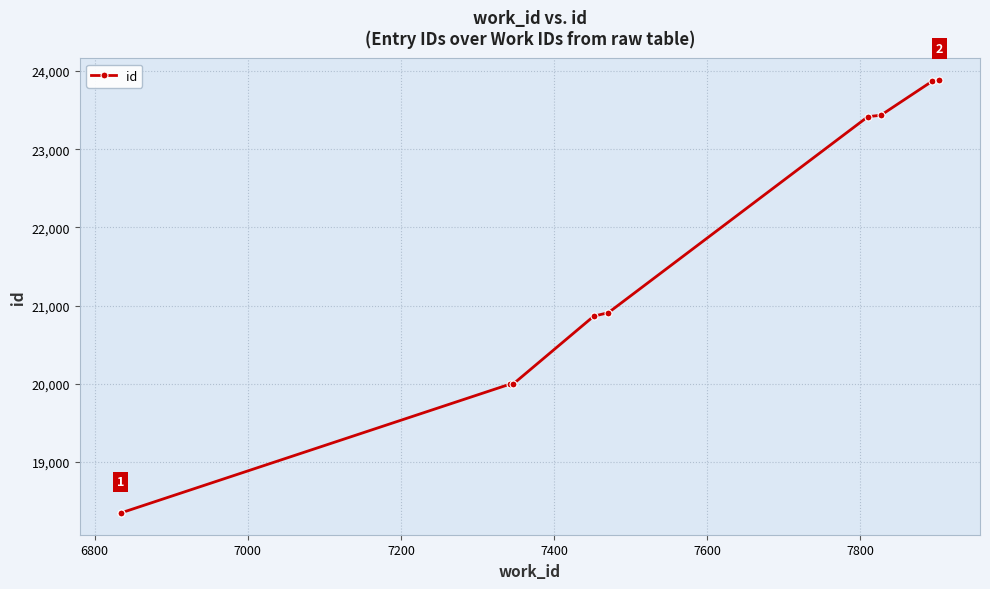

Reading left to right, what are all the values shown in this chart?

18345	18346	19993	19999	20865	20909	23417	23436	23871	23887